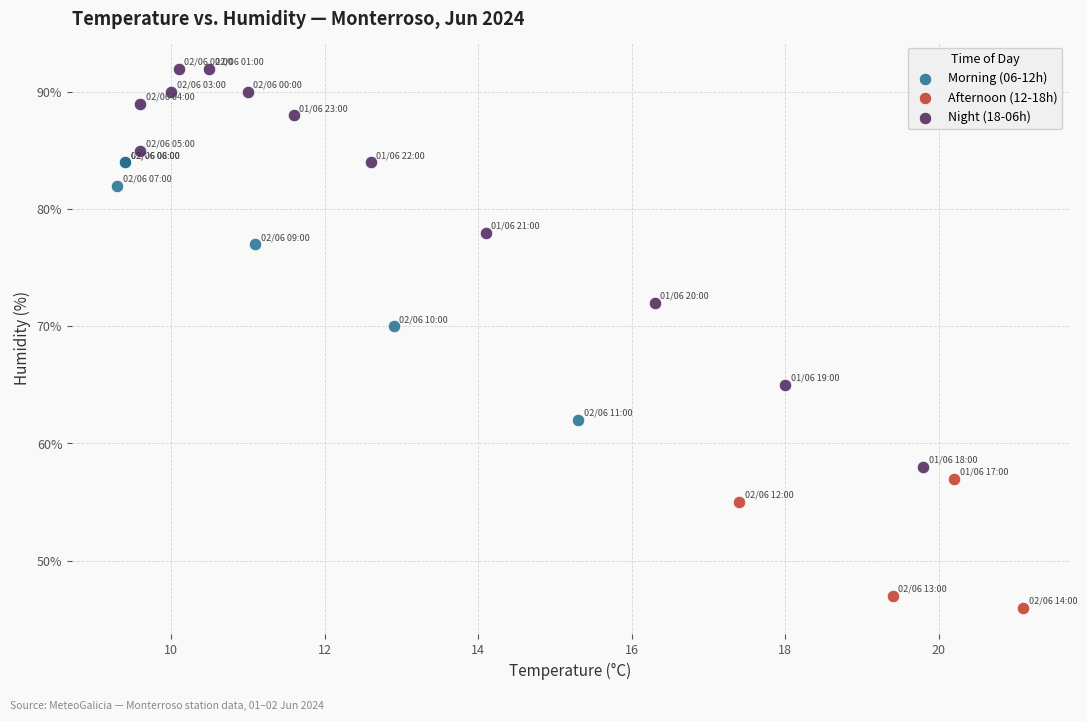

Which series contains the lowest Y value?

Afternoon (12-18h)